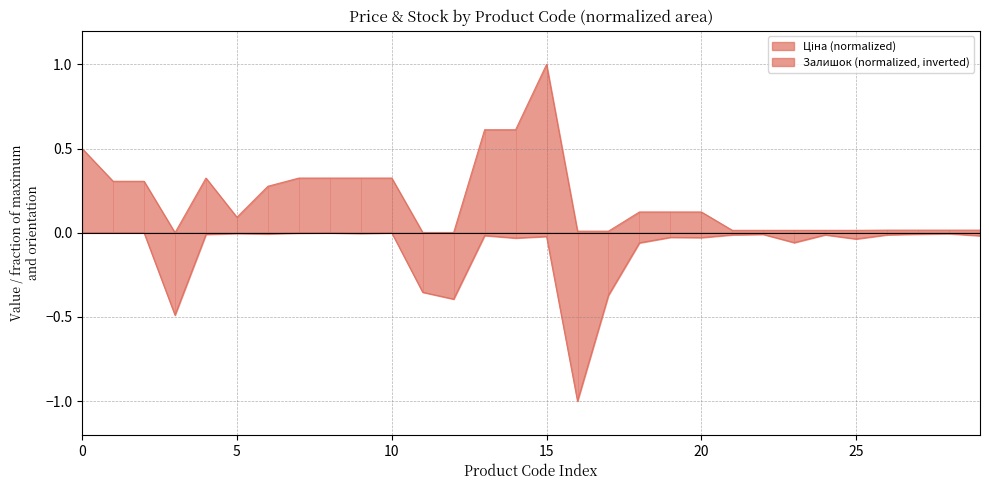

True or false: Залишок and Ціна intersect in this chart.

False